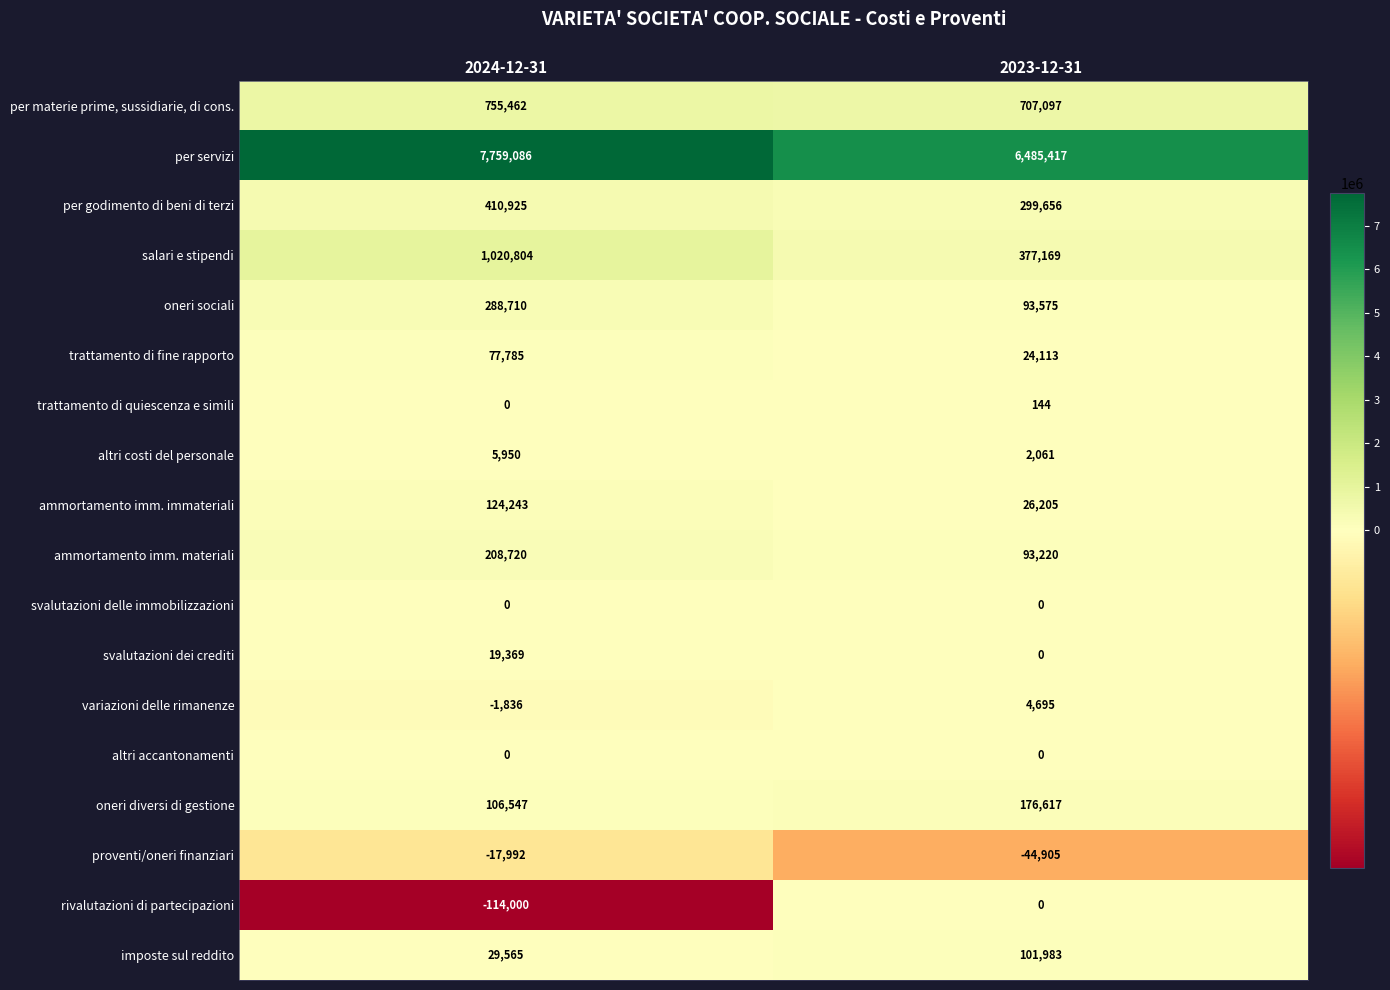

Which series has the largest total across all categories?

per servizi